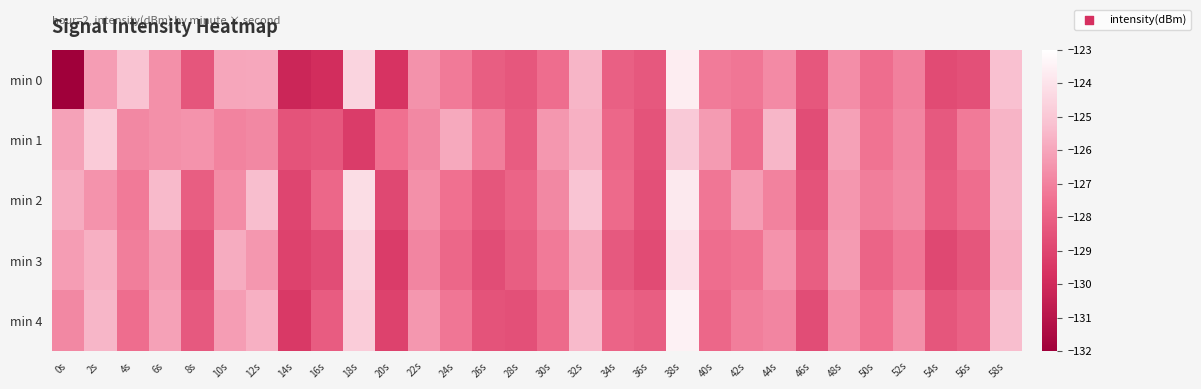

Rank the series at 16s from highest to lowest value.

min 2, min 4, min 1, min 3, min 0